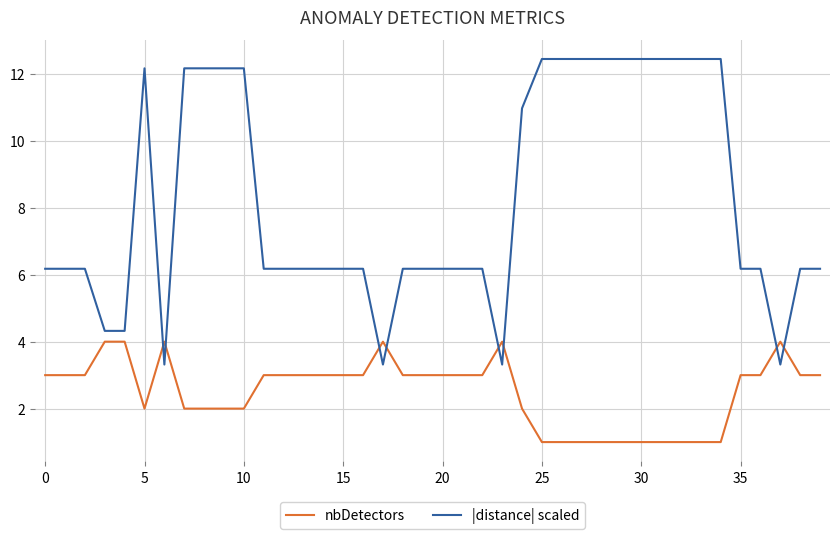

What is the highest value of the nbDetectors series?

4.0